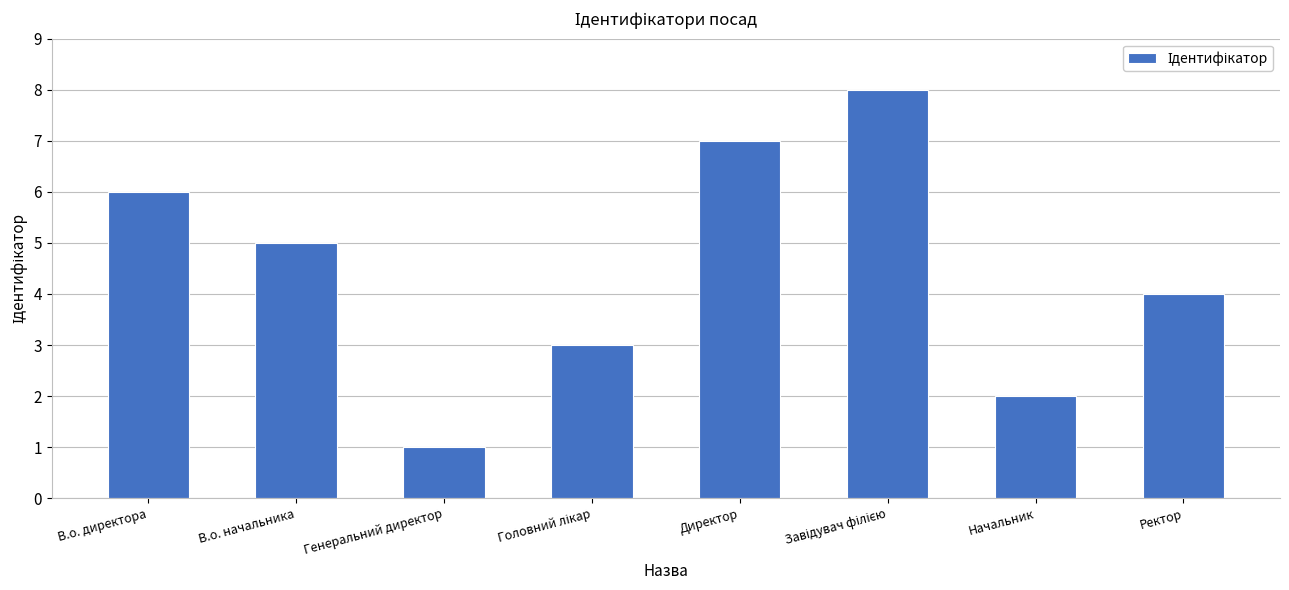

Which has a higher value, Директор or Генеральний директор?

Директор